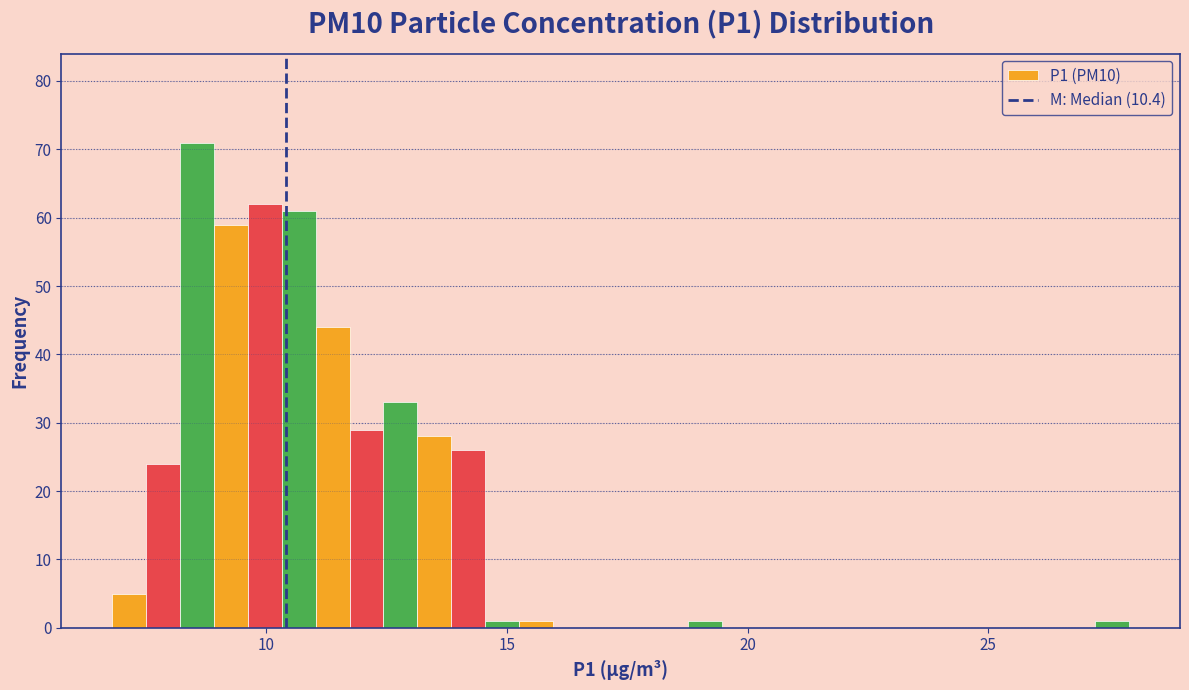

Around what value on the x-axis is the tallest bar? Give the approximate position of its centre, as read against the axis.

8.5